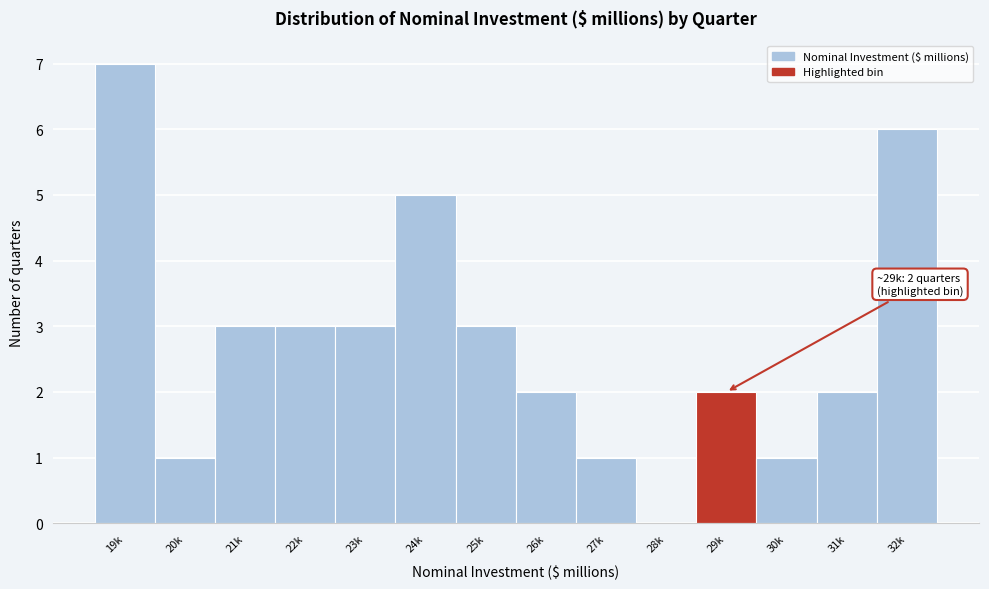

Reading left to right, what are all the values shown in this chart?

19k=7	20k=1	21k=3	22k=3	23k=3	24k=5	25k=3	26k=2	27k=1	28k=0	29k=2	30k=1	31k=2	32k=6